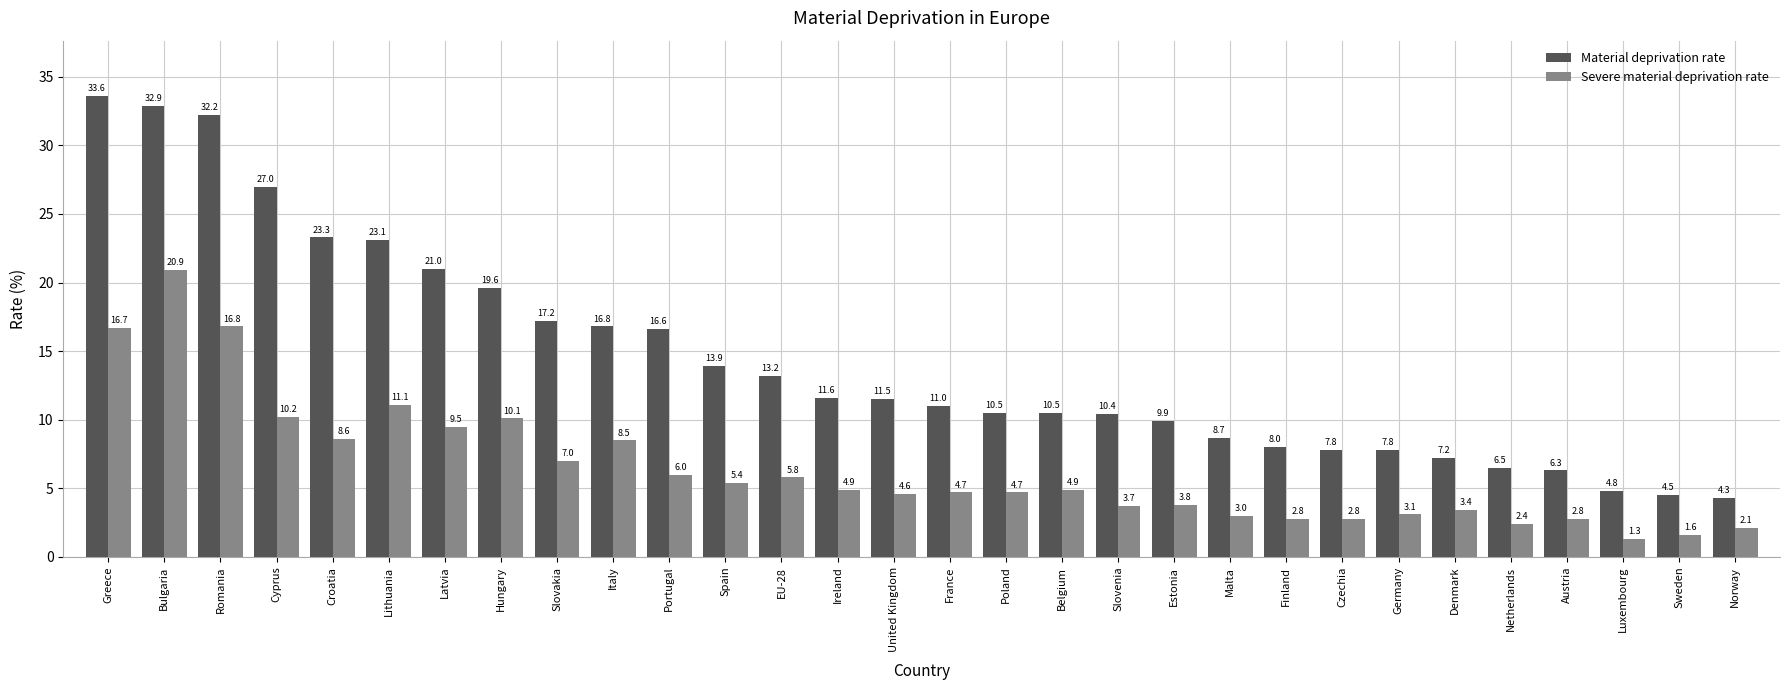

What is the label of the 27th bar from the left?

Austria